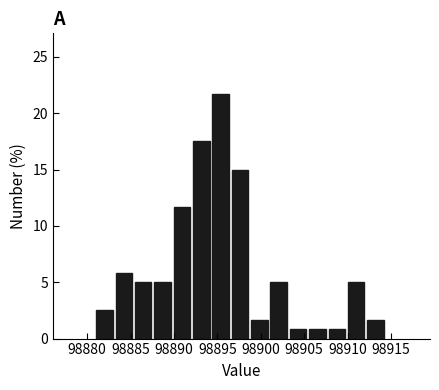

How tall is the bar that spans 98899.0 to 98901.0 on the x-axis? Neither the bar edges nor the heights are printed on the chart, so give them approximately, as read against the axes.

1.5